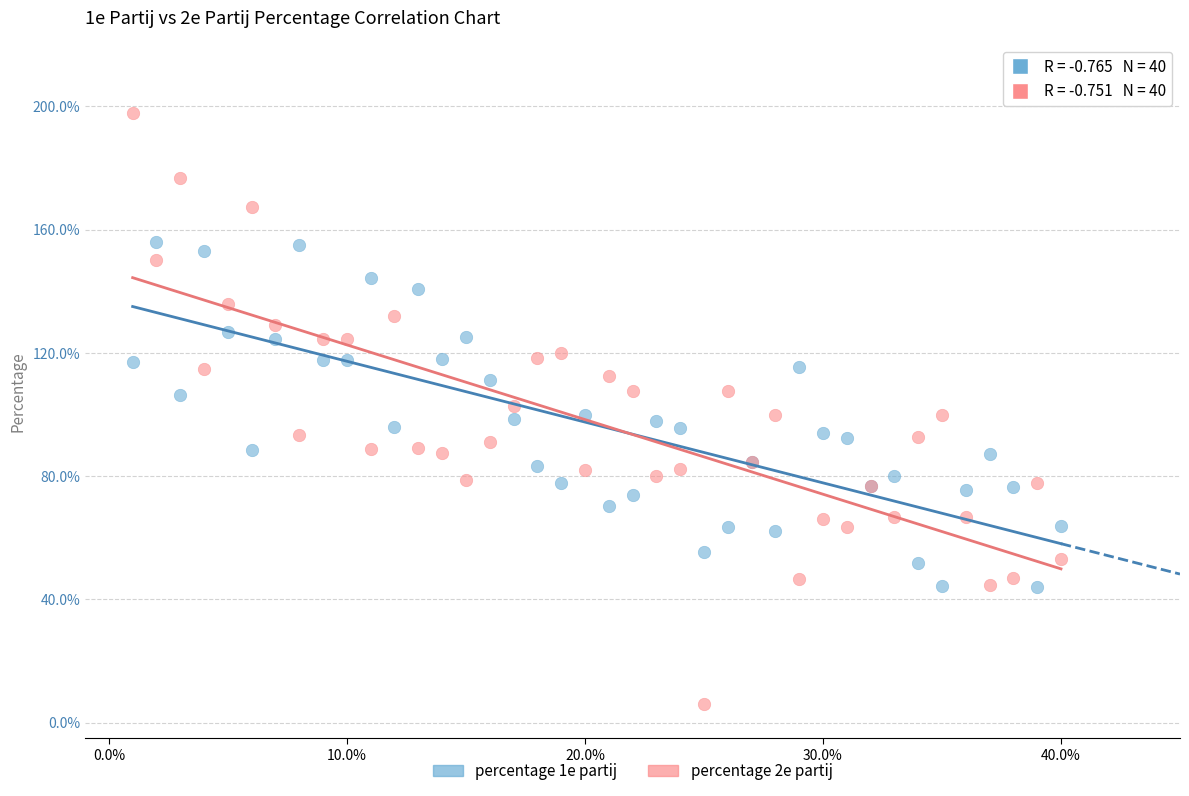

Which series reaches the minimum Y coordinate?

percentage 2e partij